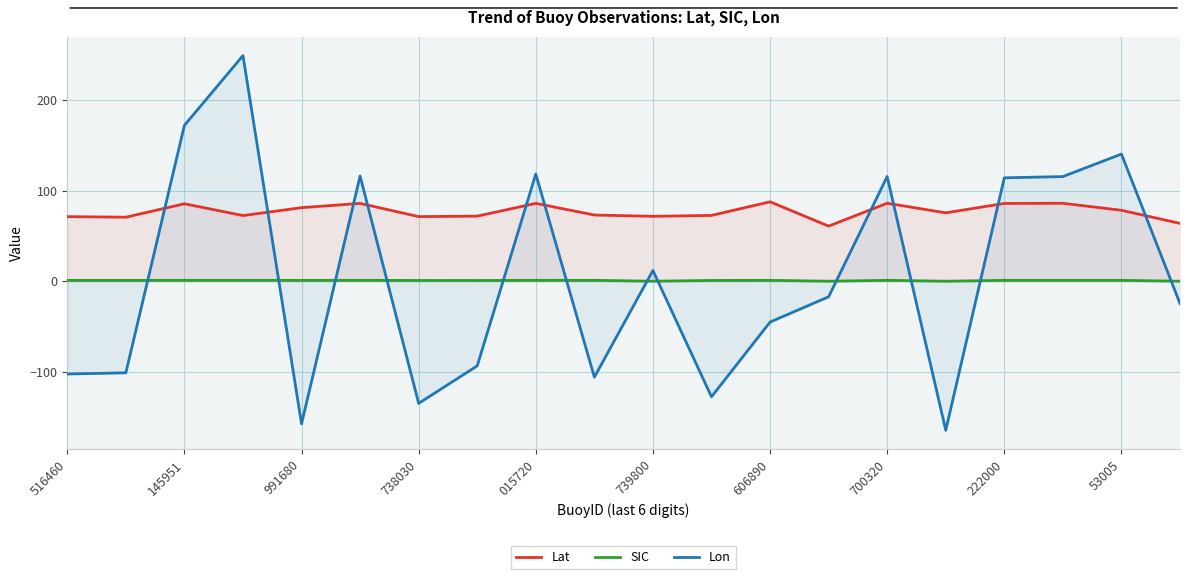

True or false: Lon and Lat intersect in this chart.

True